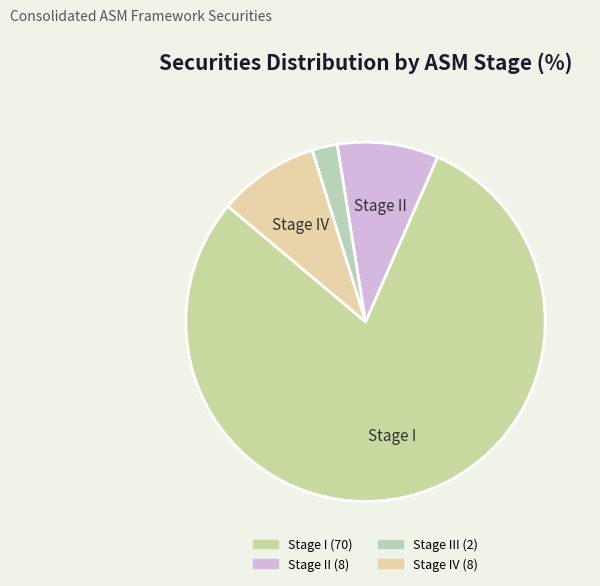

Count the number of slices in the pie.

4